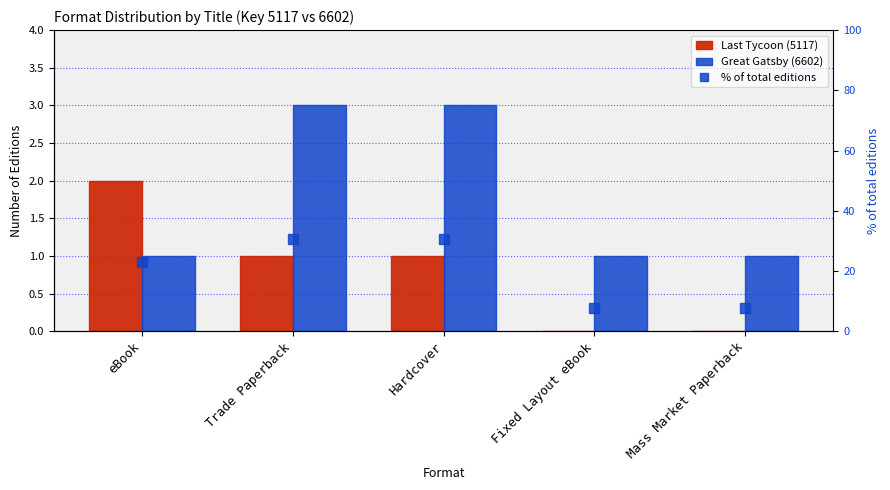

Reading left to right, list all the values displayed in this chart.

Last Tycoon (5117): eBook=2.0	Trade Paperback=1.0	Hardcover=1.0	Fixed Layout eBook=0.0	Mass Market Paperback=0.0
Great Gatsby (6602): eBook=1.0	Trade Paperback=3.0	Hardcover=3.0	Fixed Layout eBook=1.0	Mass Market Paperback=1.0
% of total editions: eBook=23.1	Trade Paperback=30.8	Hardcover=30.8	Fixed Layout eBook=7.7	Mass Market Paperback=7.7